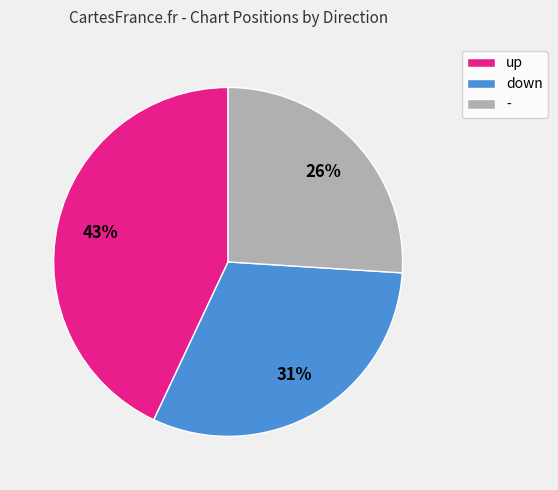

To the nearest percent, what is the difference between the largest and smallest slice percentages?

17%